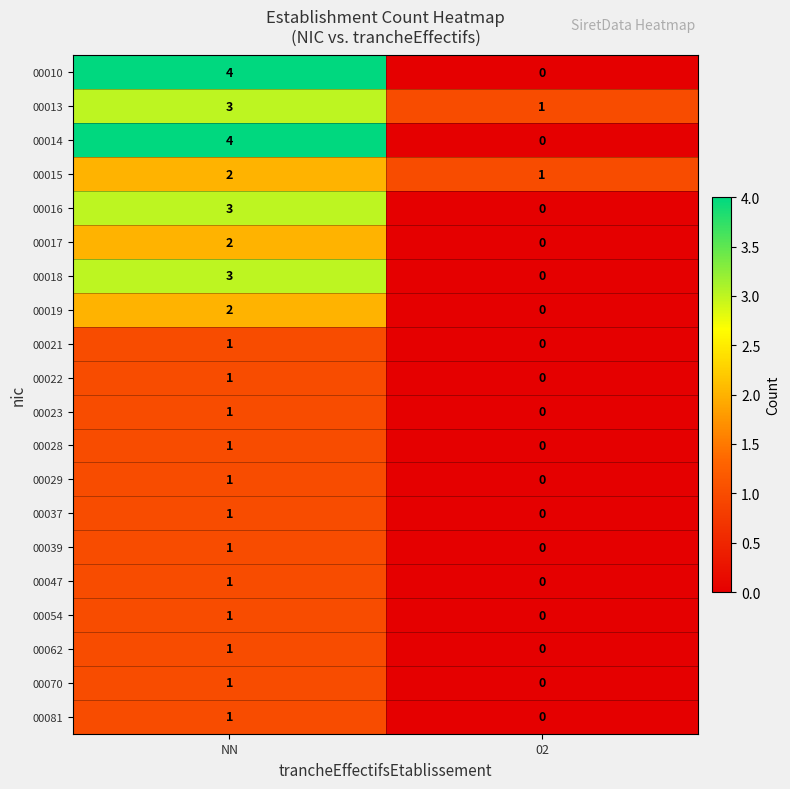

What is the sum of all 00013 values?

4